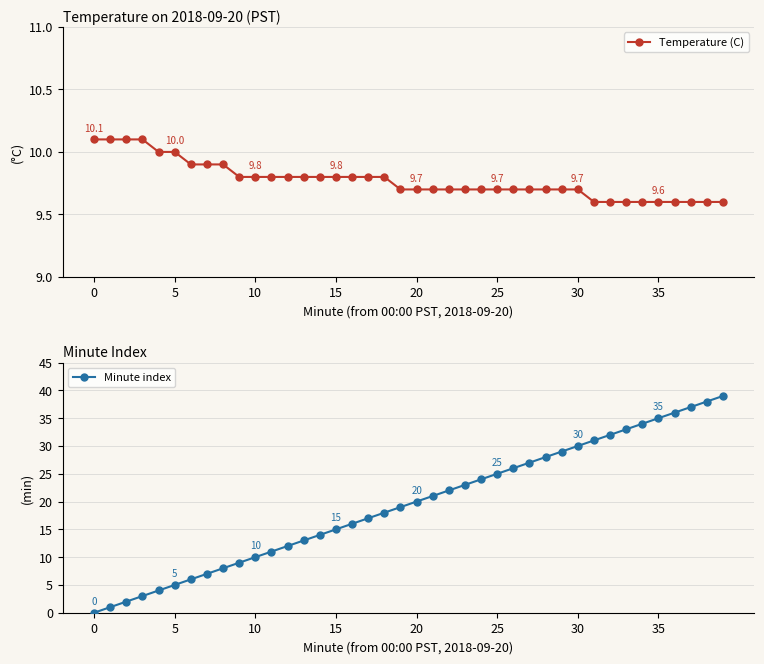

Rank the series at 38 from lowest to highest value.

Temperature (C), Minute index